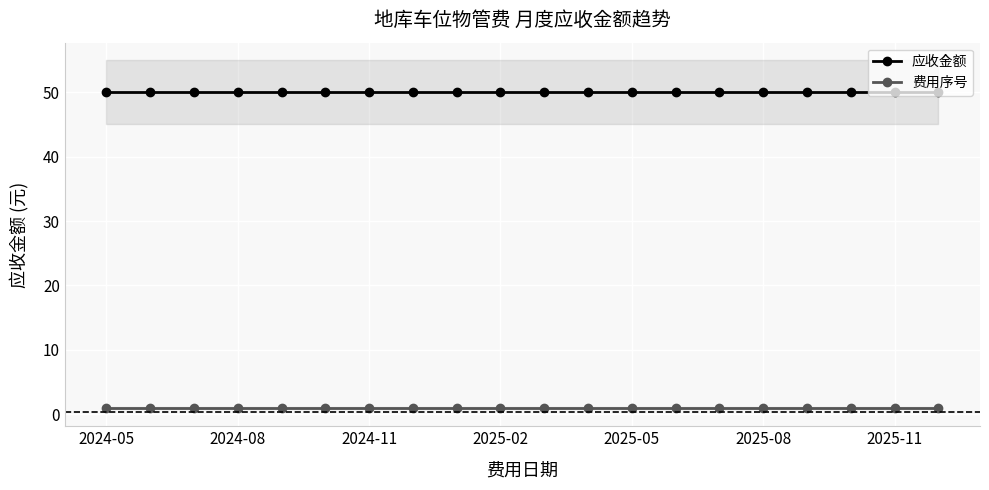

What is the lowest value of the 费用序号 series?

1